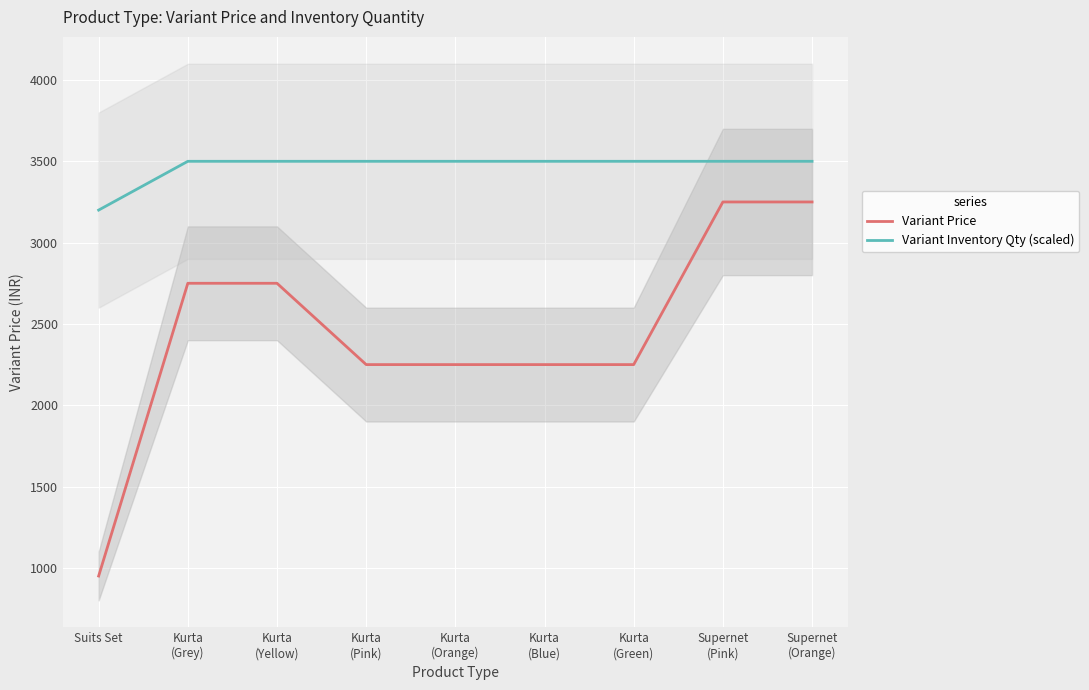

What are all the series names shown in the legend?

Variant Price, Variant Inventory Qty (scaled)